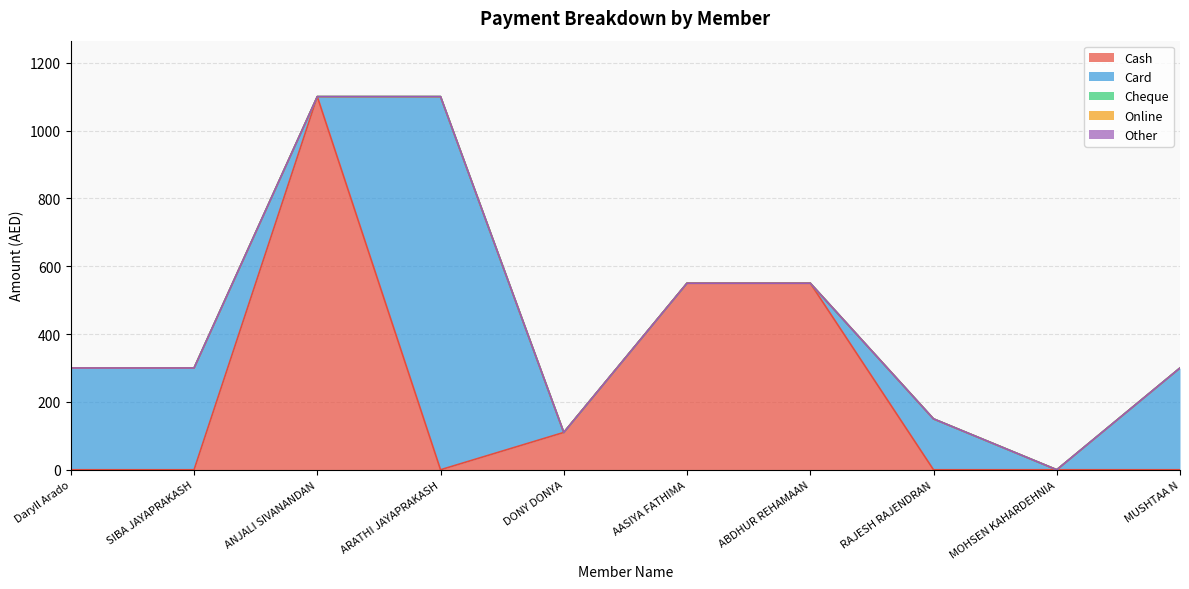

What are all the series names shown in the legend?

Cash, Card, Cheque, Online, Other